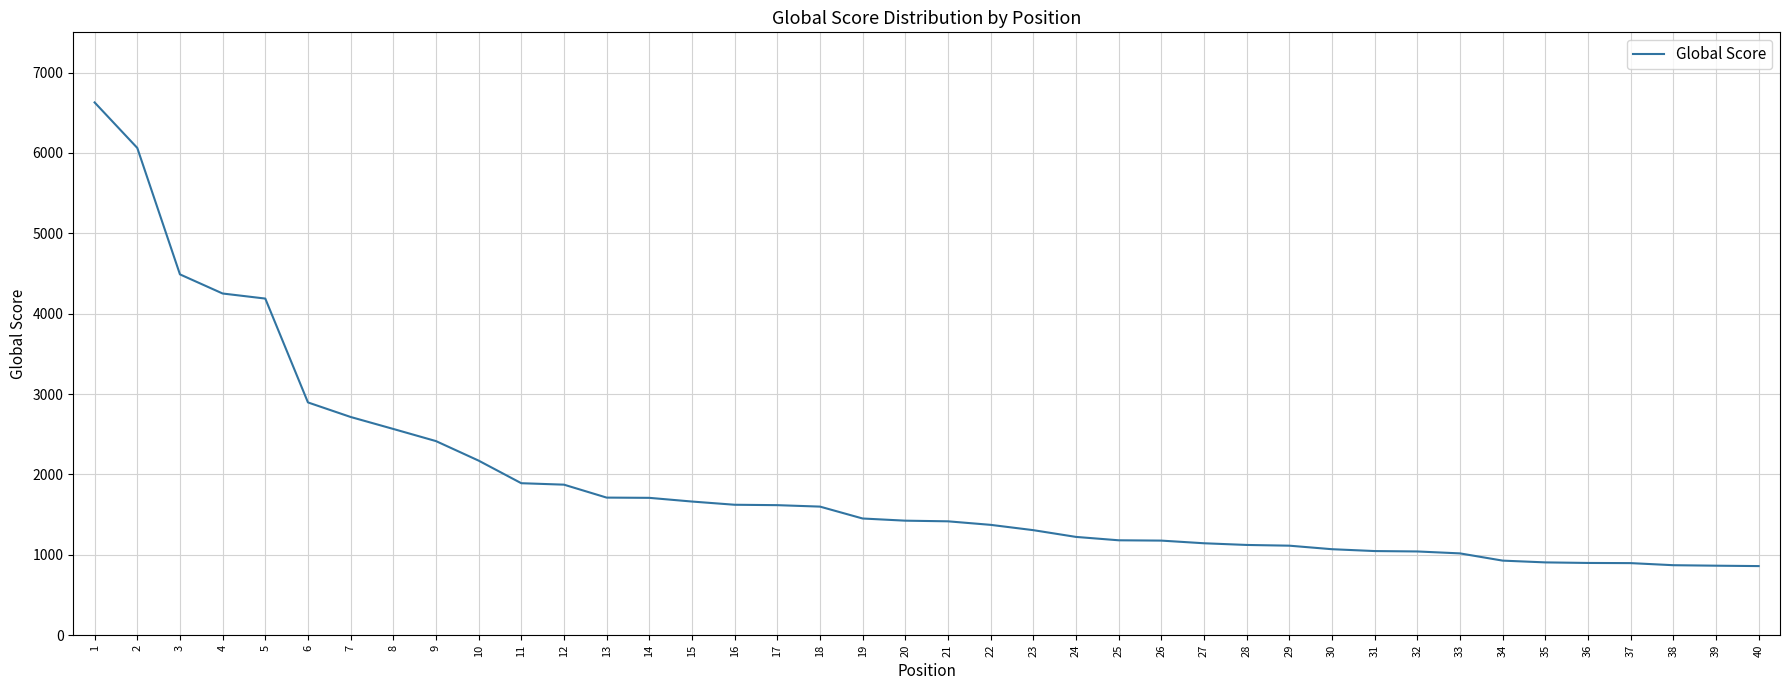

What is the change in value from 1 to 24?

-5405